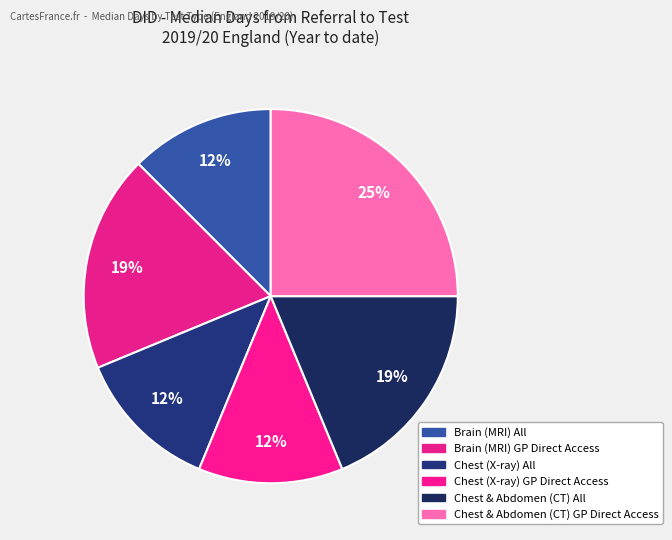

Is there any slice that represents more than half of the pie?

No